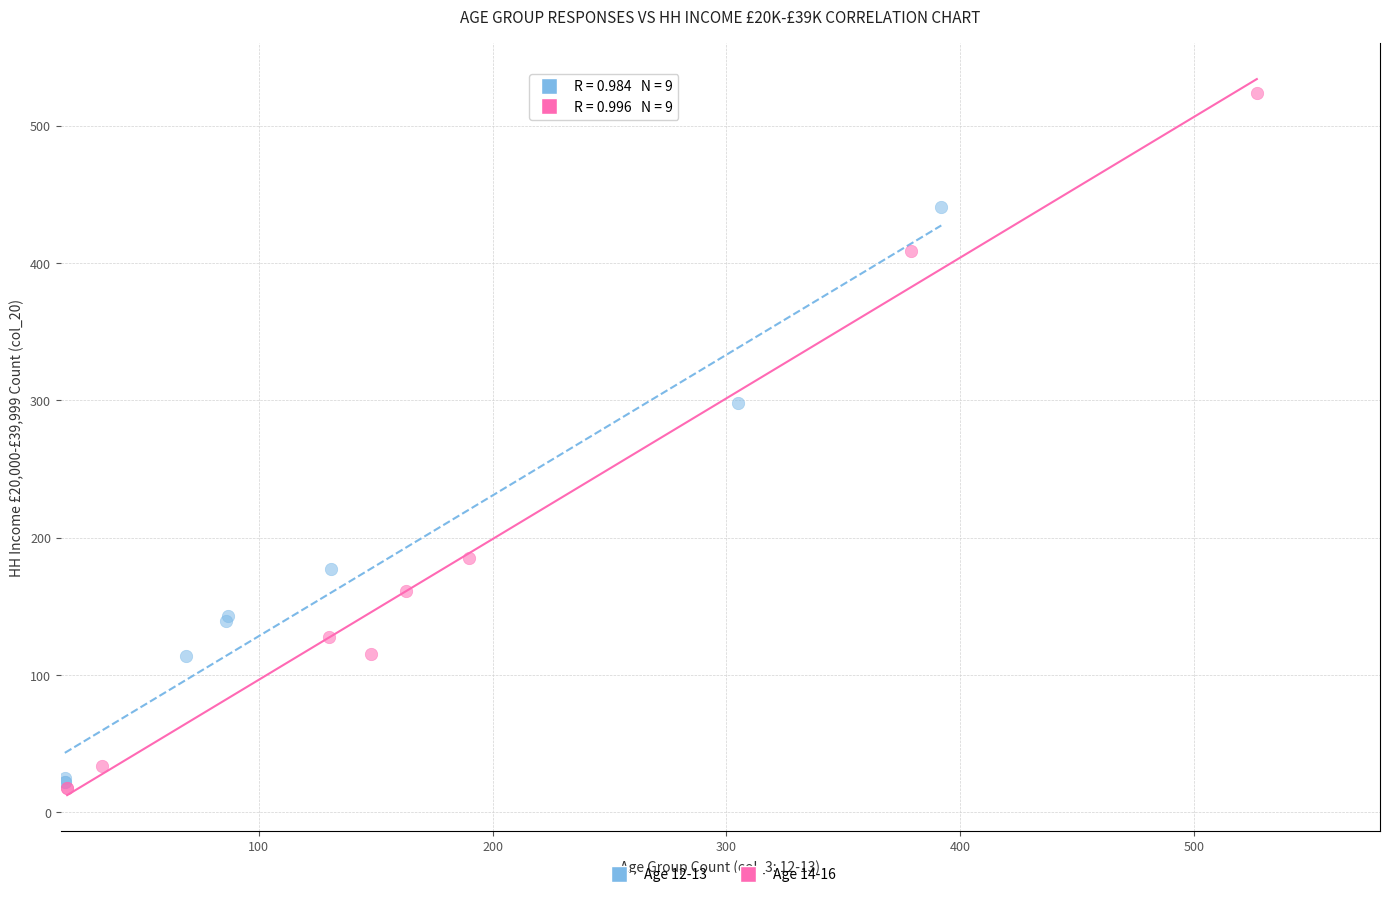

What are all the series names shown in the legend?

Age 12-13, Age 14-16